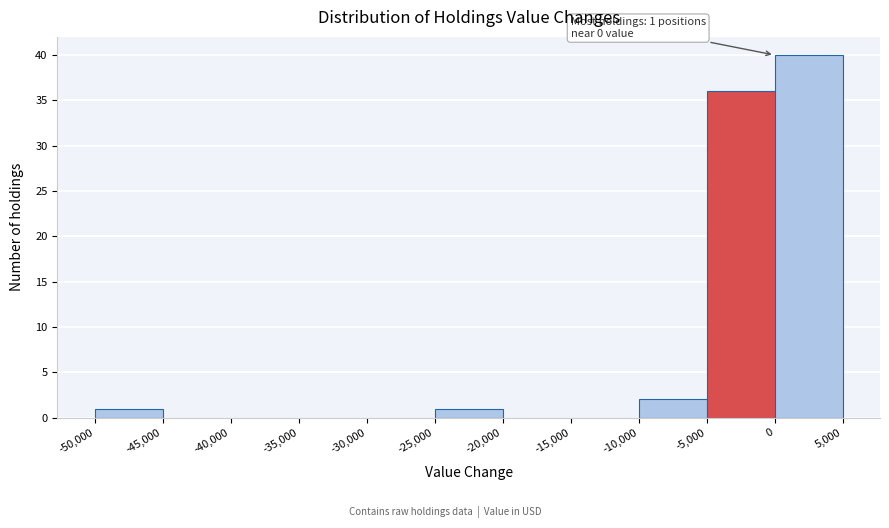

Over which range of the x-axis is the bar tallest?

0 to 5,000